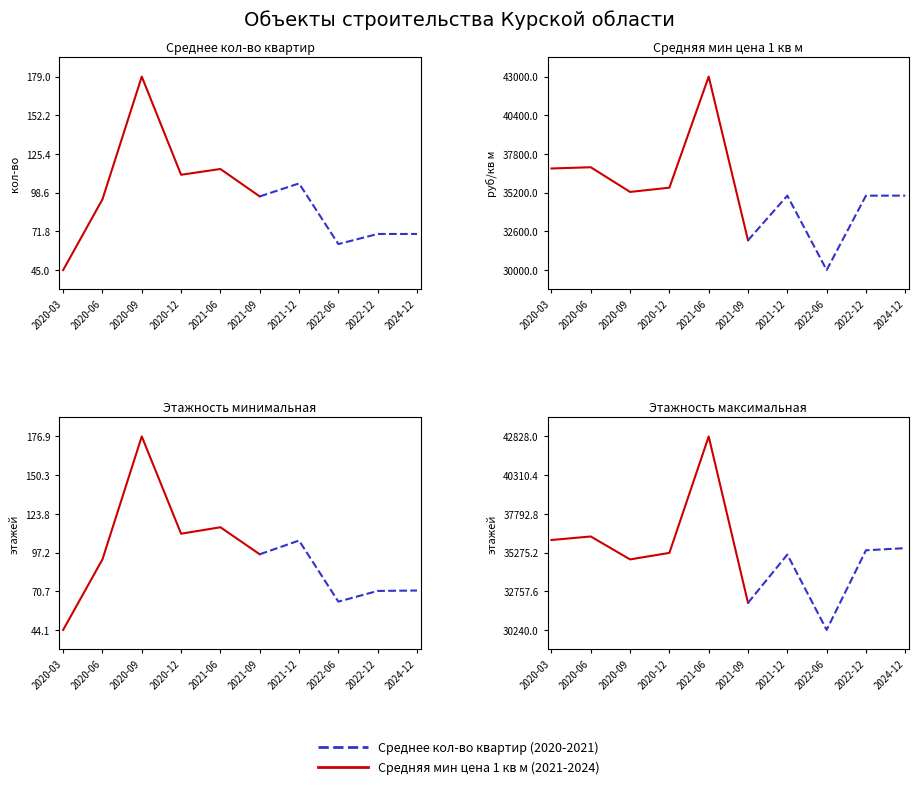

At which label does Среднее кол-во квартир reach its peak?

2020-09-30